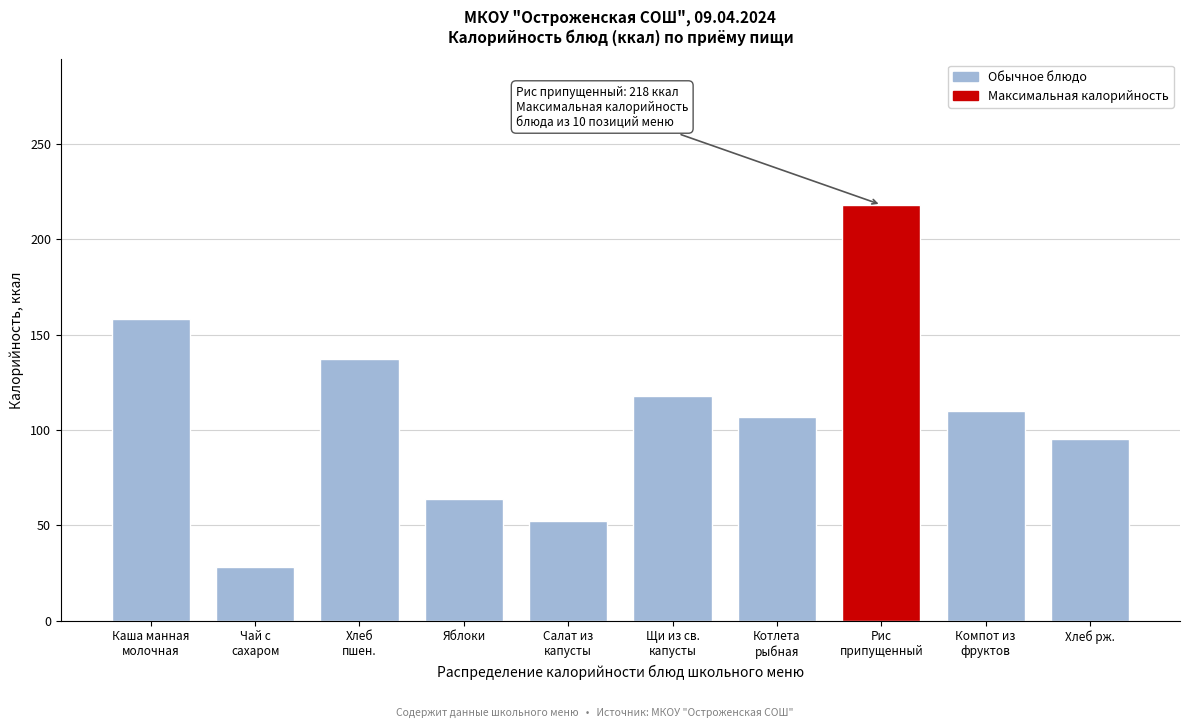

Reading left to right, extract all data points from this chart.

158	28	137	64	52	118	107	218	110	95